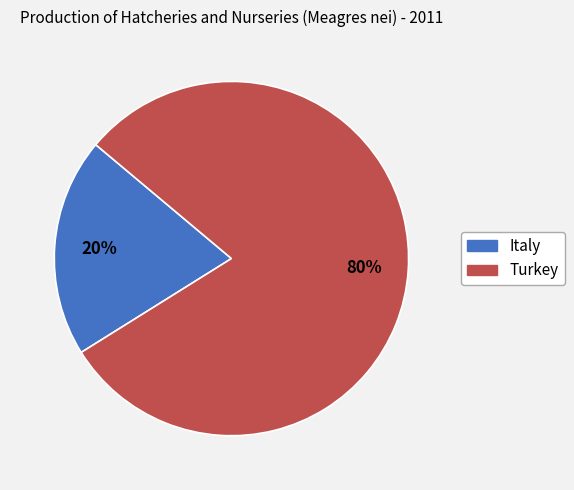

Does Turkey account for over 50% of the chart?

Yes